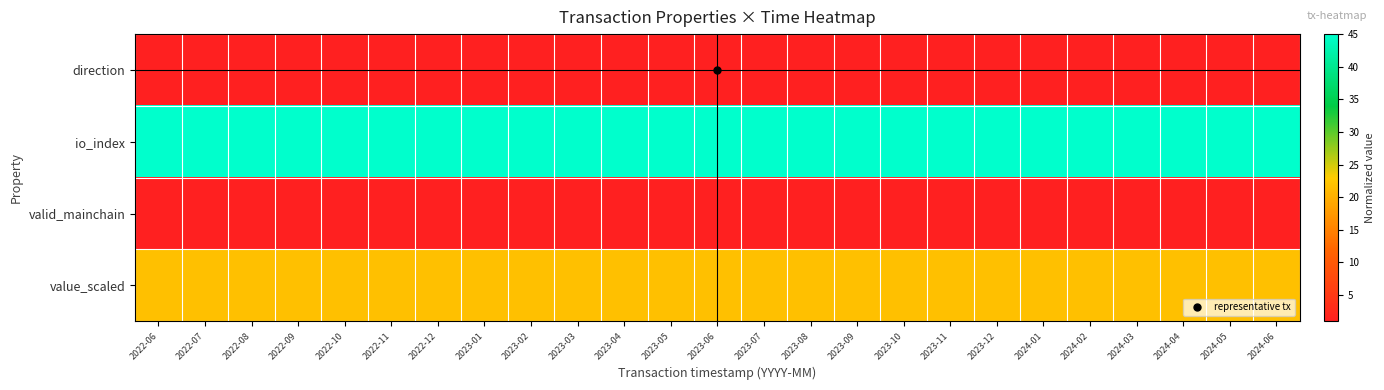

Reading left to right, list all the values displayed in this chart.

direction: 2022-06=1.0	2022-07=1.0	2022-08=1.0	2022-09=1.0	2022-10=1.0	2022-11=1.0	2022-12=1.0	2023-01=1.0	2023-02=1.0	2023-03=1.0	2023-04=1.0	2023-05=1.0	2023-06=1.0	2023-07=1.0	2023-08=1.0	2023-09=1.0	2023-10=1.0	2023-11=1.0	2023-12=1.0	2024-01=1.0	2024-02=1.0	2024-03=1.0	2024-04=1.0	2024-05=1.0	2024-06=1.0
io_index: 2022-06=45.0	2022-07=45.0	2022-08=45.0	2022-09=45.0	2022-10=45.0	2022-11=45.0	2022-12=45.0	2023-01=45.0	2023-02=45.0	2023-03=45.0	2023-04=45.0	2023-05=45.0	2023-06=45.0	2023-07=45.0	2023-08=45.0	2023-09=45.0	2023-10=45.0	2023-11=45.0	2023-12=45.0	2024-01=45.0	2024-02=45.0	2024-03=45.0	2024-04=45.0	2024-05=45.0	2024-06=45.0
valid_mainchain: 2022-06=1.0	2022-07=1.0	2022-08=1.0	2022-09=1.0	2022-10=1.0	2022-11=1.0	2022-12=1.0	2023-01=1.0	2023-02=1.0	2023-03=1.0	2023-04=1.0	2023-05=1.0	2023-06=1.0	2023-07=1.0	2023-08=1.0	2023-09=1.0	2023-10=1.0	2023-11=1.0	2023-12=1.0	2024-01=1.0	2024-02=1.0	2024-03=1.0	2024-04=1.0	2024-05=1.0	2024-06=1.0
value_scaled: 2022-06=21.7	2022-07=21.7	2022-08=21.7	2022-09=21.7	2022-10=21.7	2022-11=21.7	2022-12=21.7	2023-01=21.7	2023-02=21.7	2023-03=21.7	2023-04=21.7	2023-05=21.7	2023-06=21.7	2023-07=21.7	2023-08=21.7	2023-09=21.7	2023-10=21.7	2023-11=21.7	2023-12=21.7	2024-01=21.7	2024-02=21.7	2024-03=21.7	2024-04=21.7	2024-05=21.7	2024-06=21.7